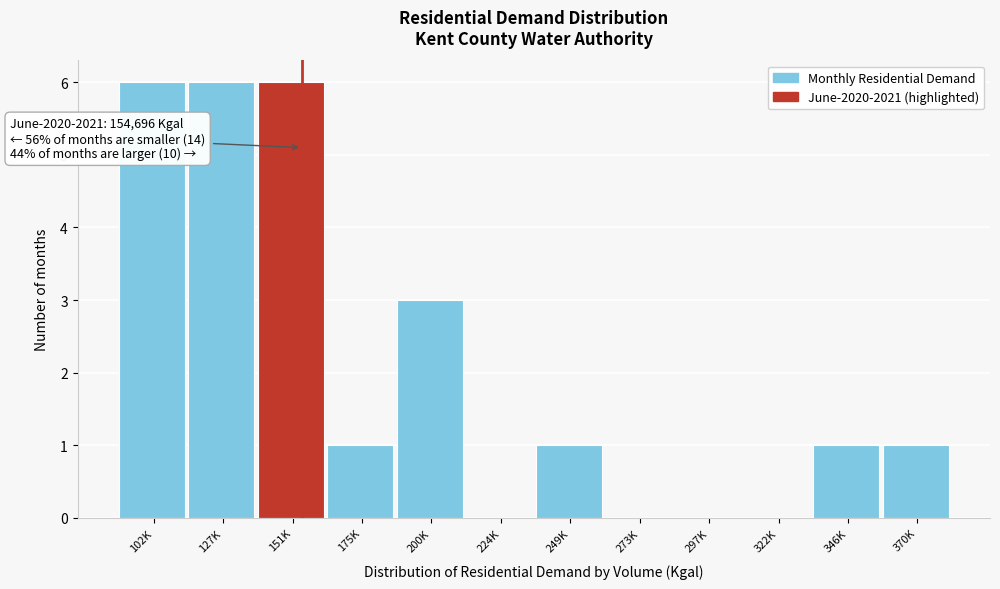

Reading left to right, list all the values displayed in this chart.

102K=6	127K=6	151K=6	175K=1	200K=3	224K=0	249K=1	273K=0	297K=0	322K=0	346K=1	370K=1